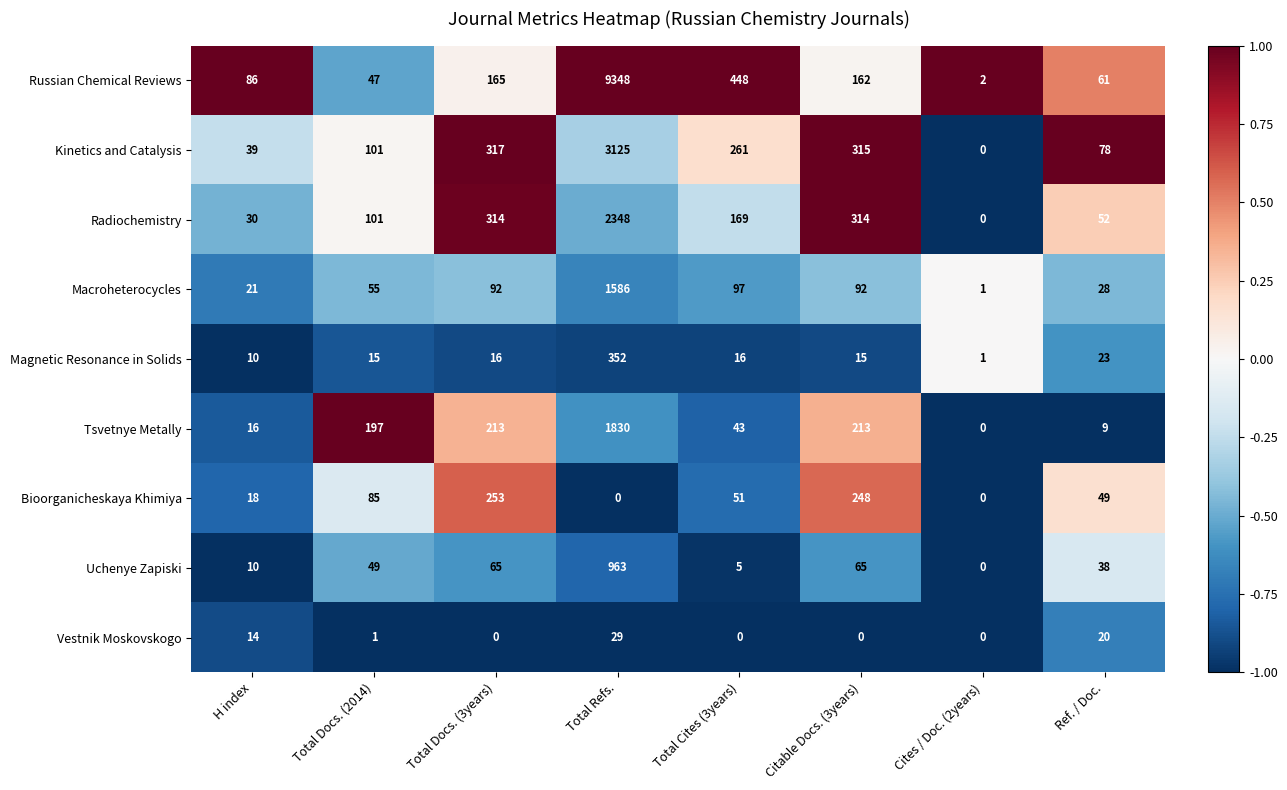

What is the difference between the highest and lowest values at Total Docs. (2014)?

196